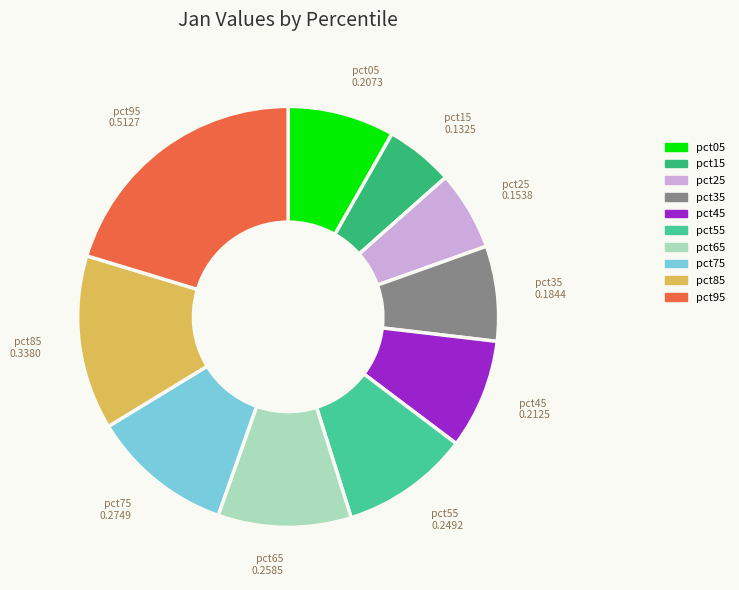

Combined, do pct65 and pct45 account for over 50%?

No